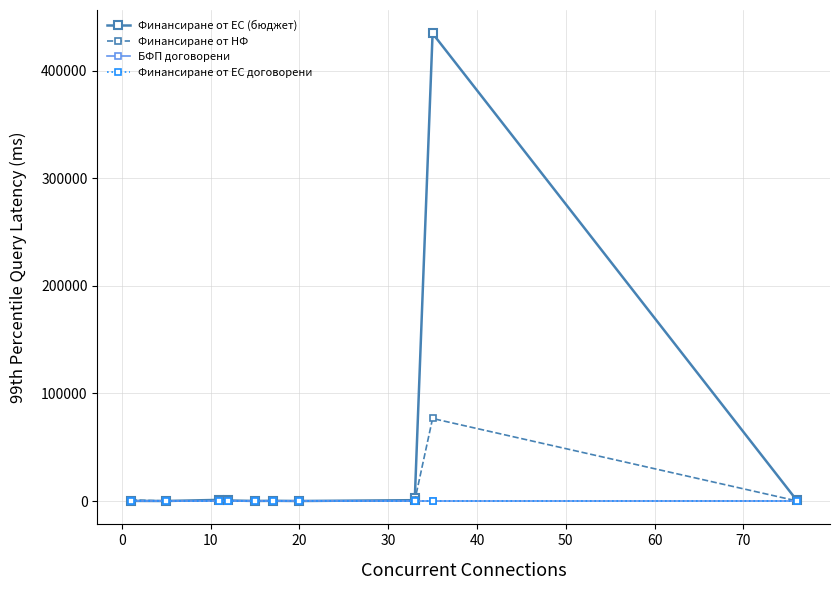

The Финансиране от НФ series shows 46.2 at 20. True or false?

False